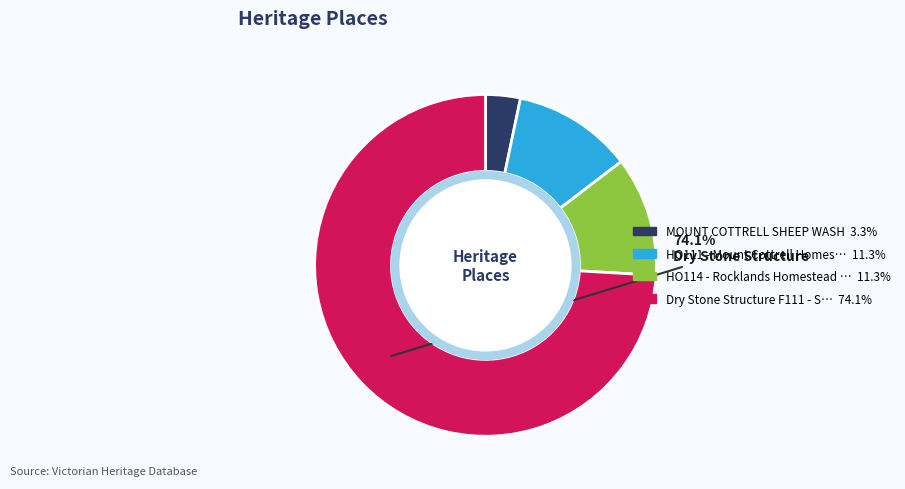

Does any single category account for the majority?

Yes